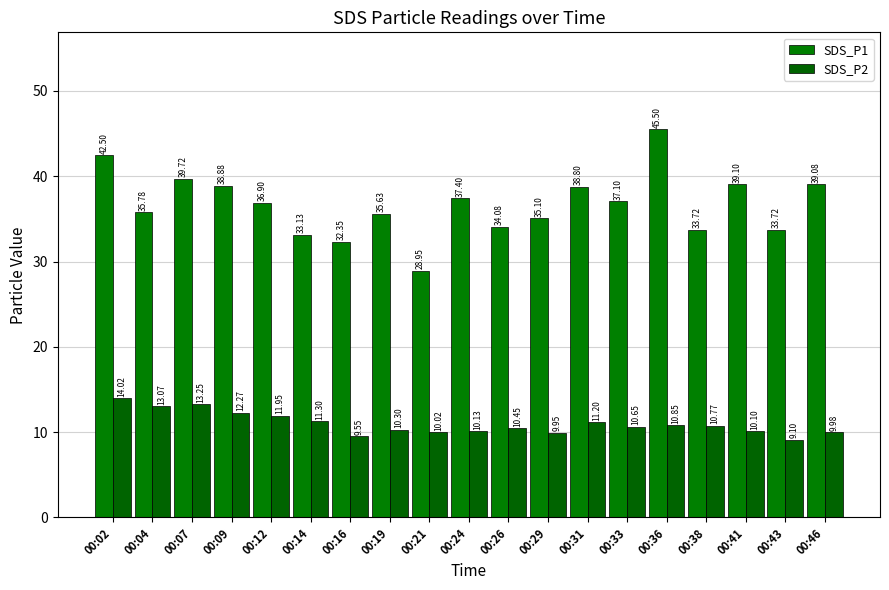

What is the maximum value shown in the chart?

45.5